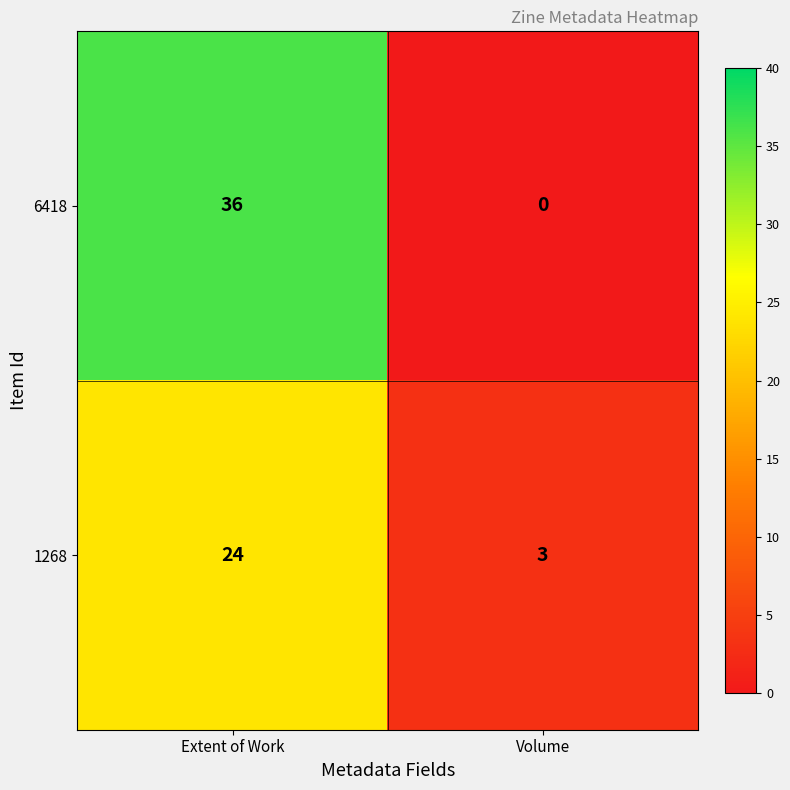

The 6418 series shows -21 at Volume. True or false?

False